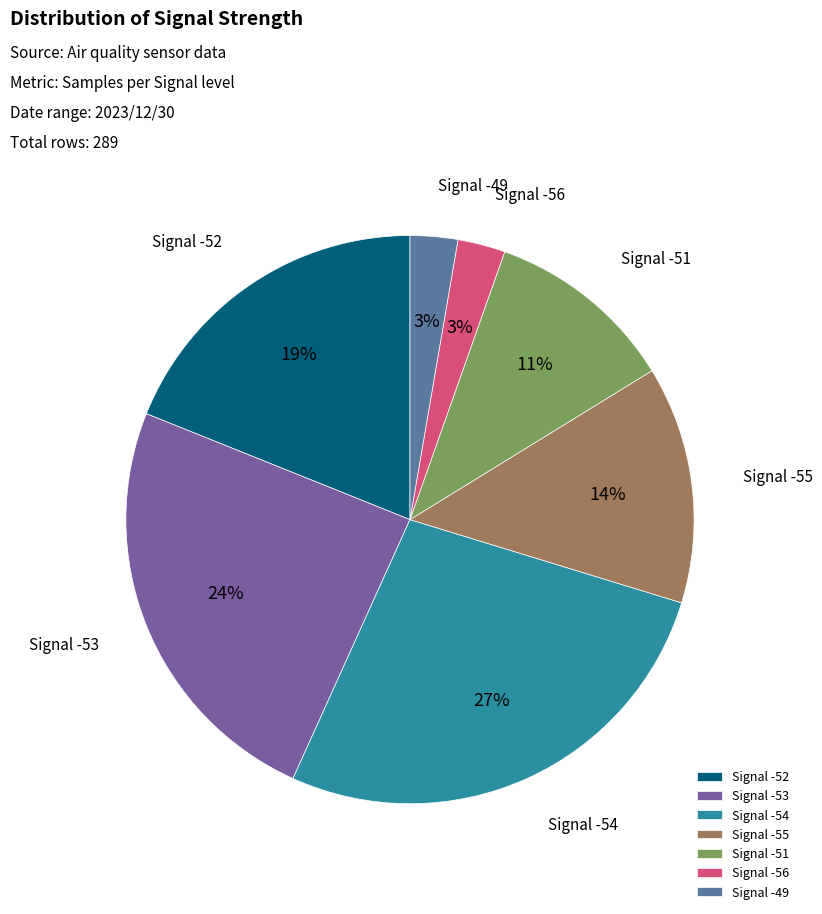

To the nearest percent, what percentage of the pie is Signal -52?

19%